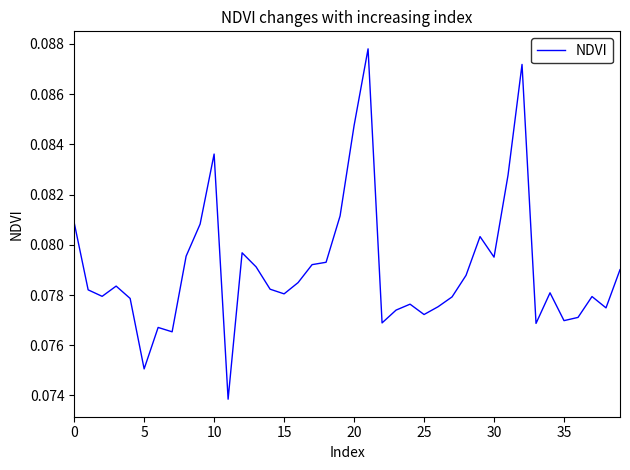

What is the label of the 32nd point from the left?

31